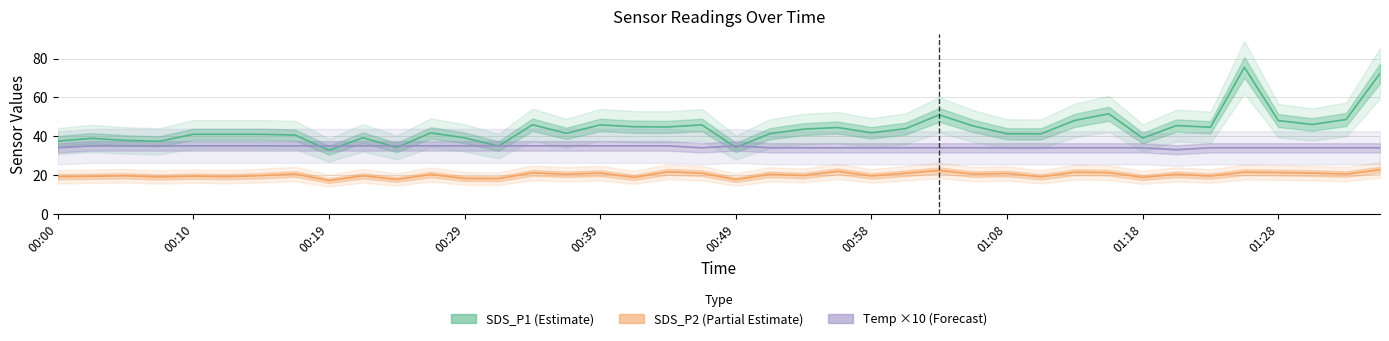

What is the average value of the SDS_P1 (Estimate) series?

43.8